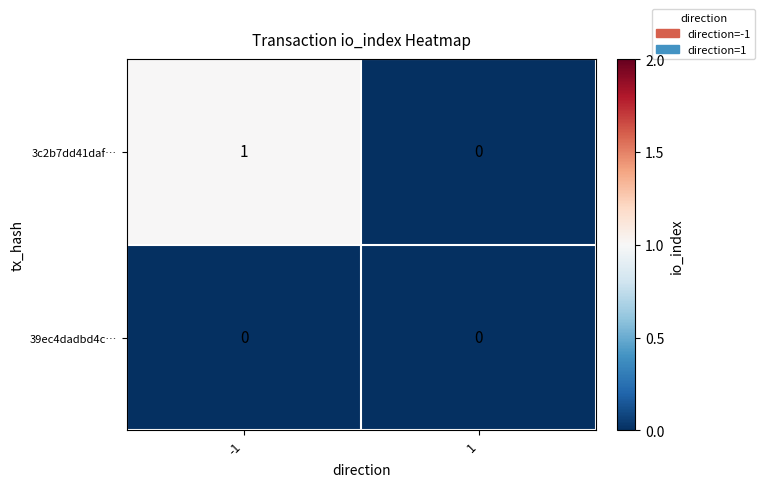

What is the total value across all series at -1?

1